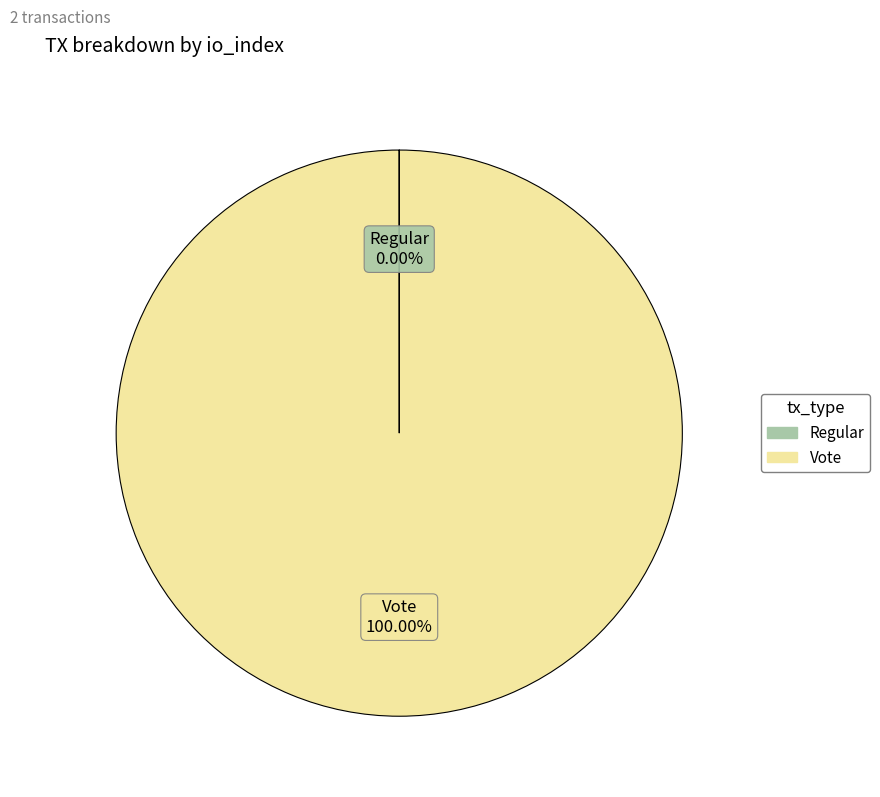

Is there a majority slice in this chart?

Yes